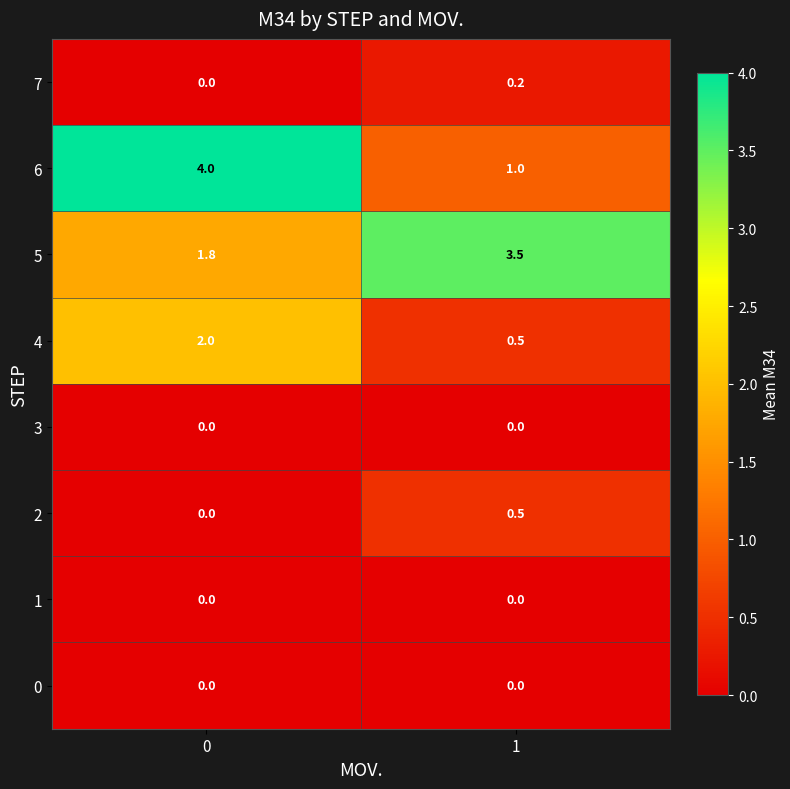

Count the number of data series in this chart.

8